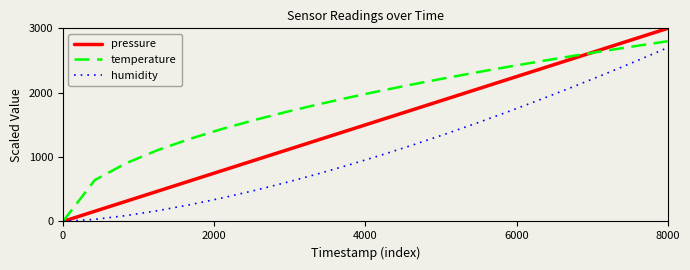

What is the maximum value for humidity?

2700.0